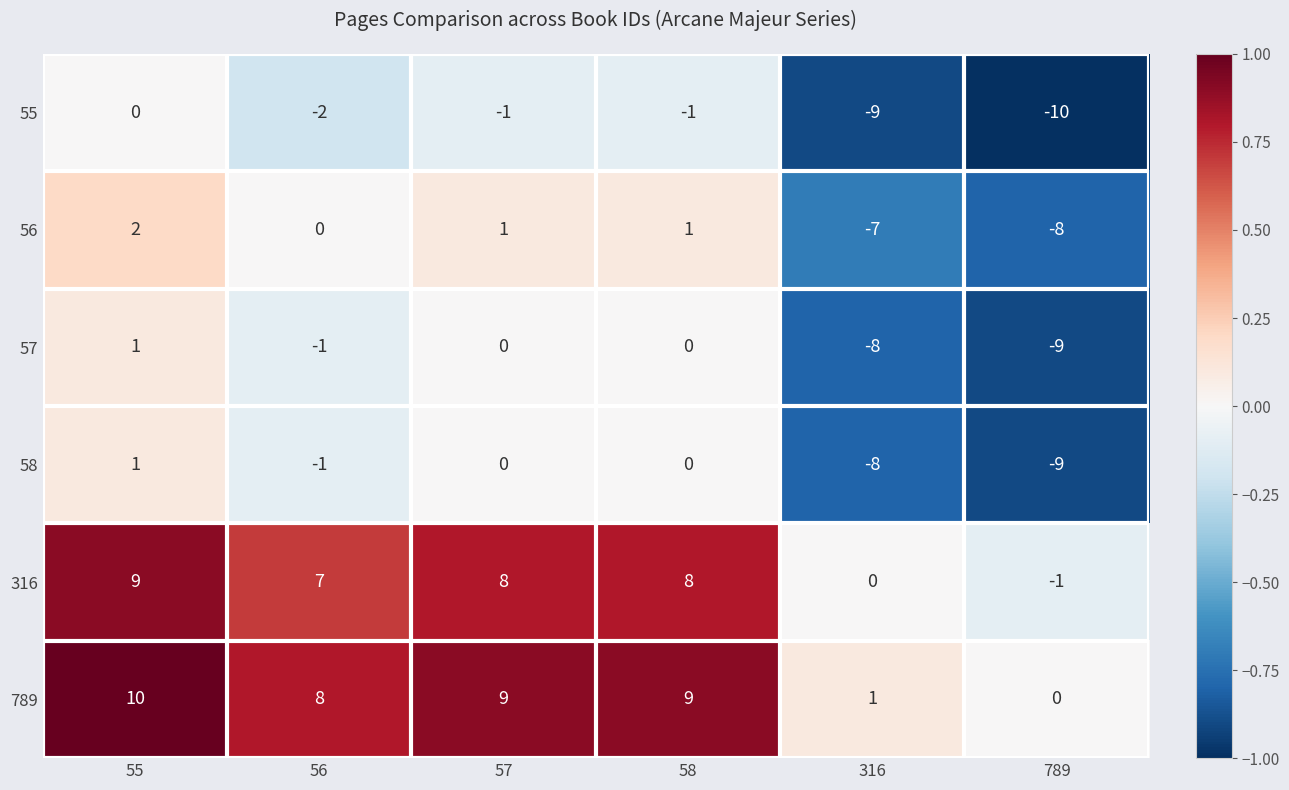

Count the number of data series in this chart.

6